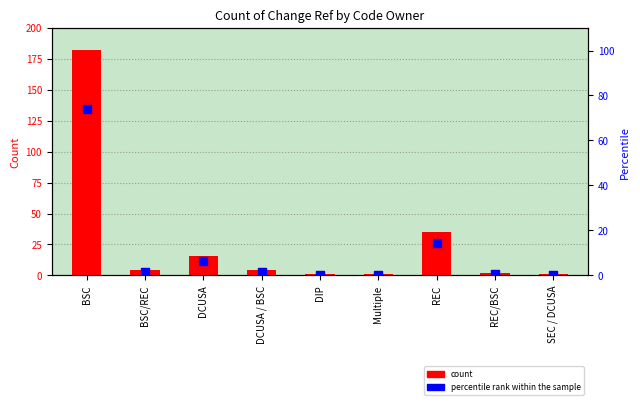

Which series contains the highest Y value?

count